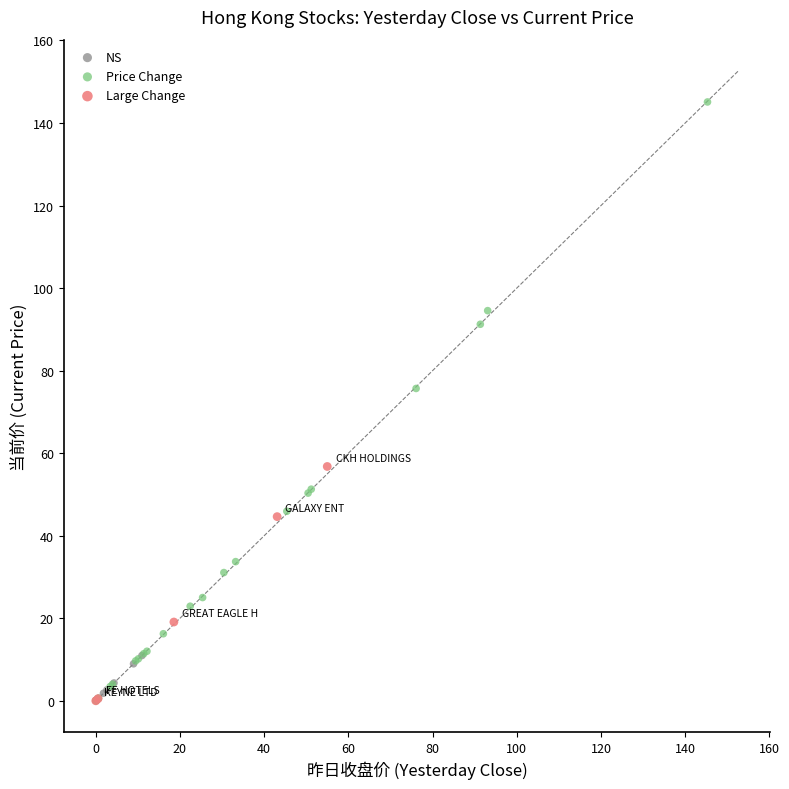

Which series reaches the maximum Y coordinate?

Price Change